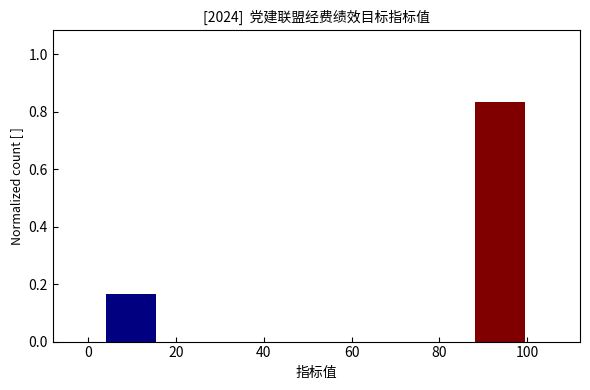

Reading left to right, list every bar in this chart as the range it spans on the x-axis followed by its height. The values are not printed on the chart, so give them approximately, as read against the axis.

4 to 16: 0.16
16 to 28: 0
28 to 40: 0
40 to 52: 0
52 to 64: 0
64 to 76: 0
76 to 88: 0
88 to 100: 0.84